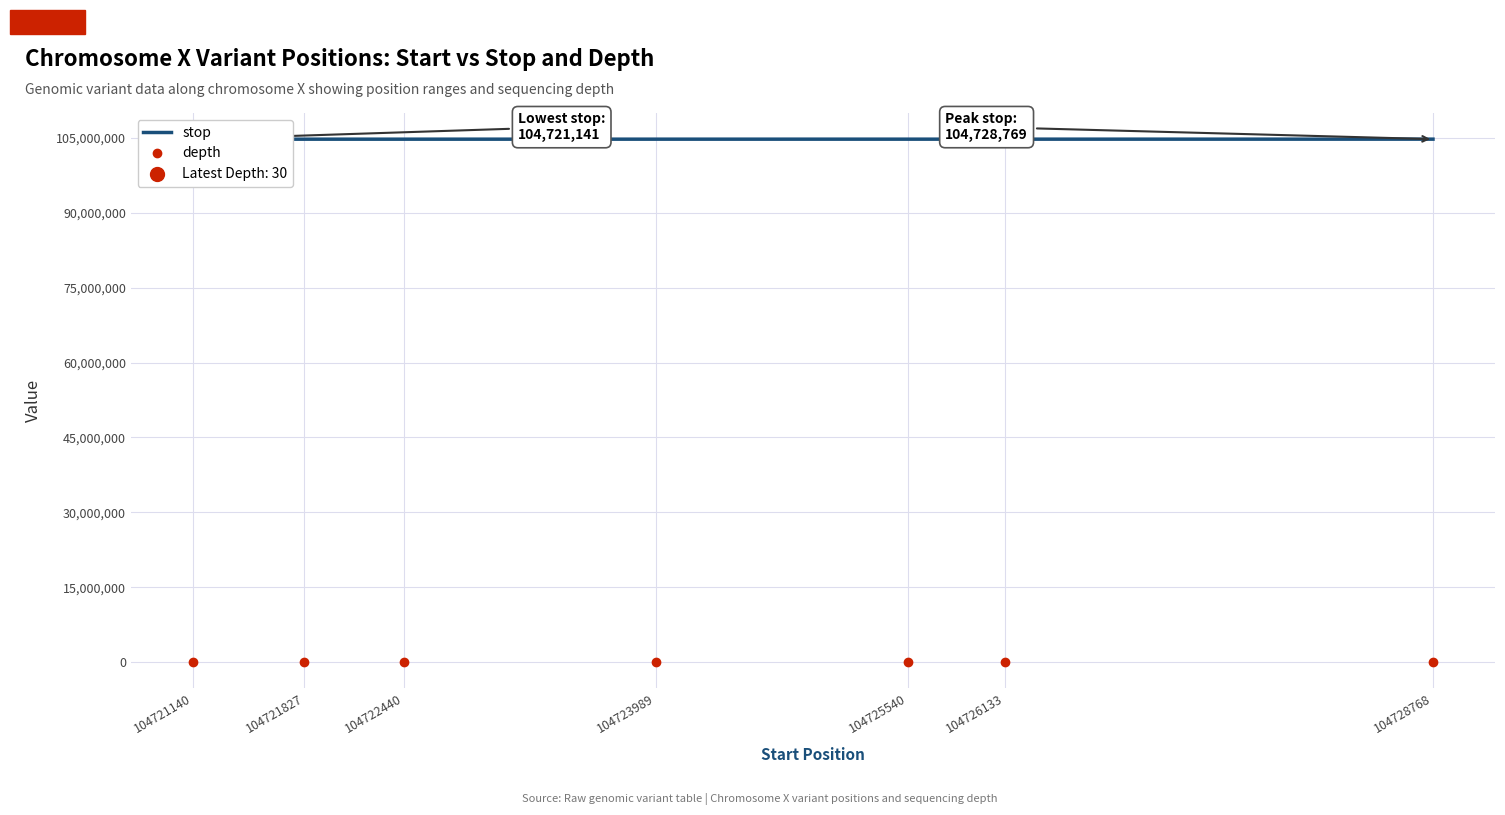

True or false: depth and stop intersect in this chart.

False